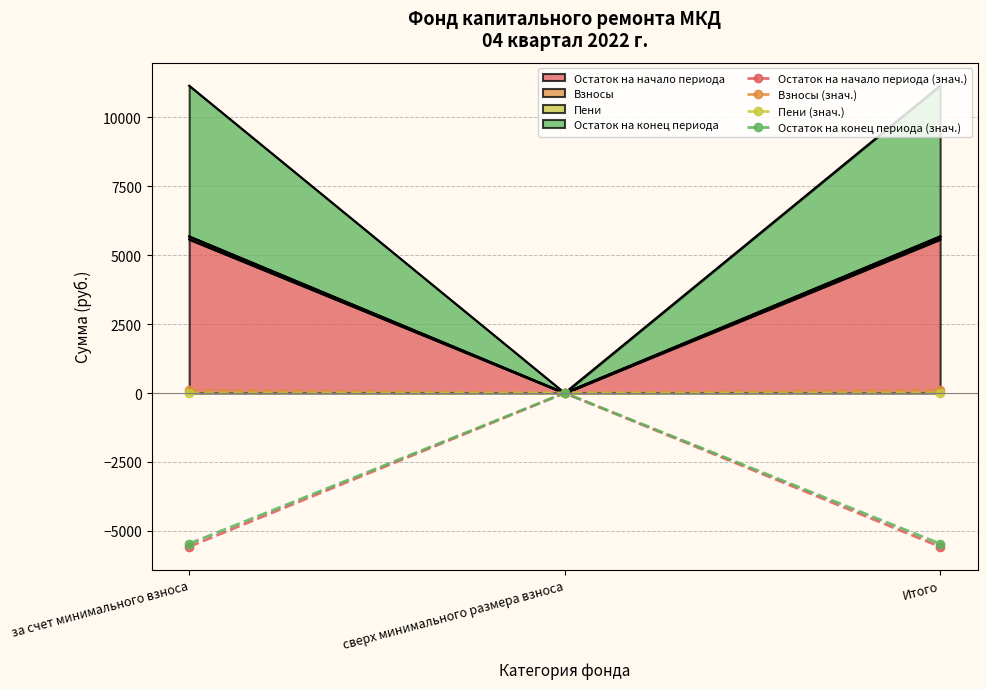

What is the minimum value shown in the chart?

-5571.1